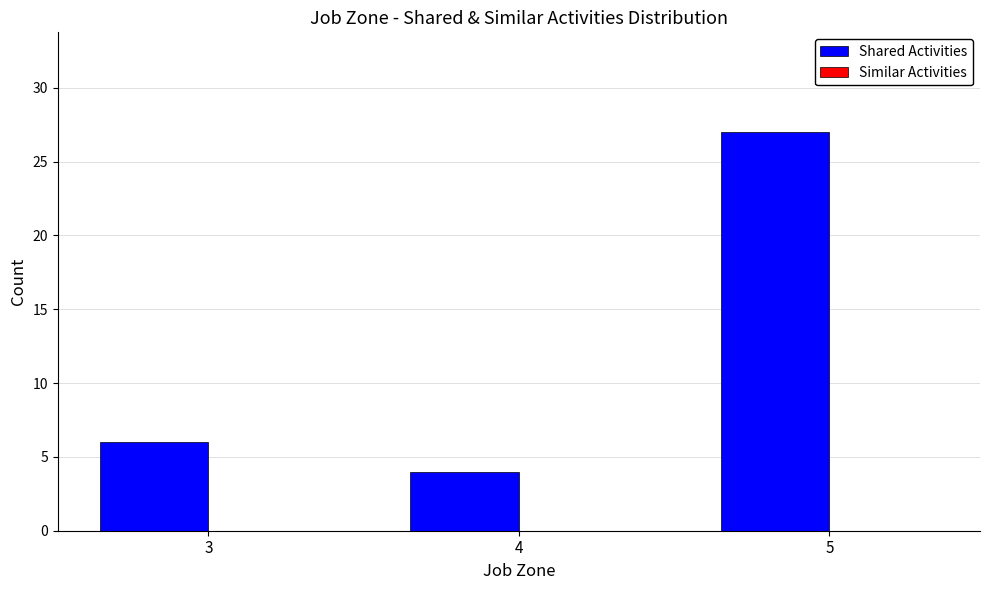

What is the minimum value shown in the chart?

4